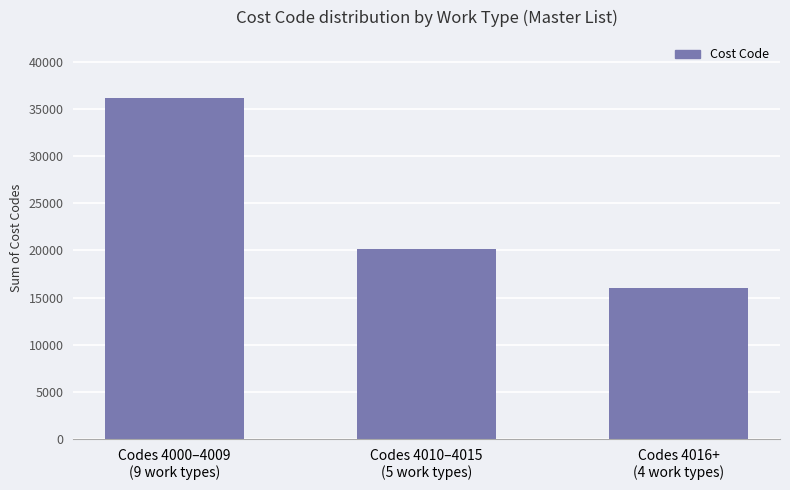

The chart shows a value of 8696 at Codes 4000–4009
(9 work types). True or false?

False